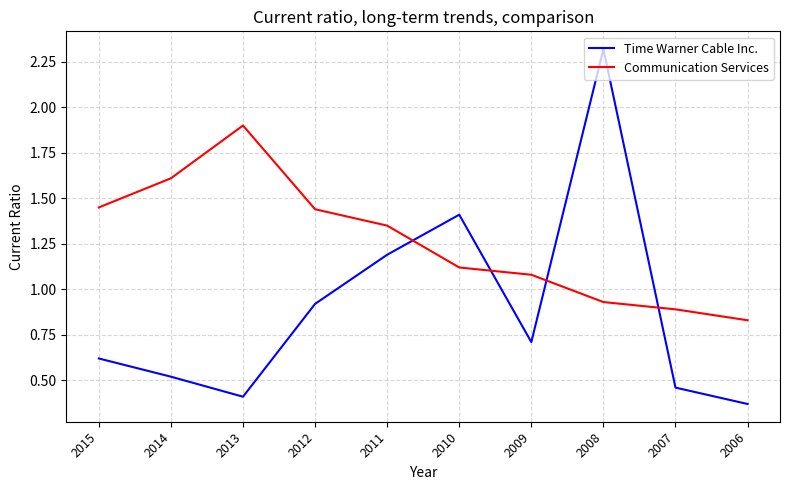

What is the total value across all series at 2010?

2.5